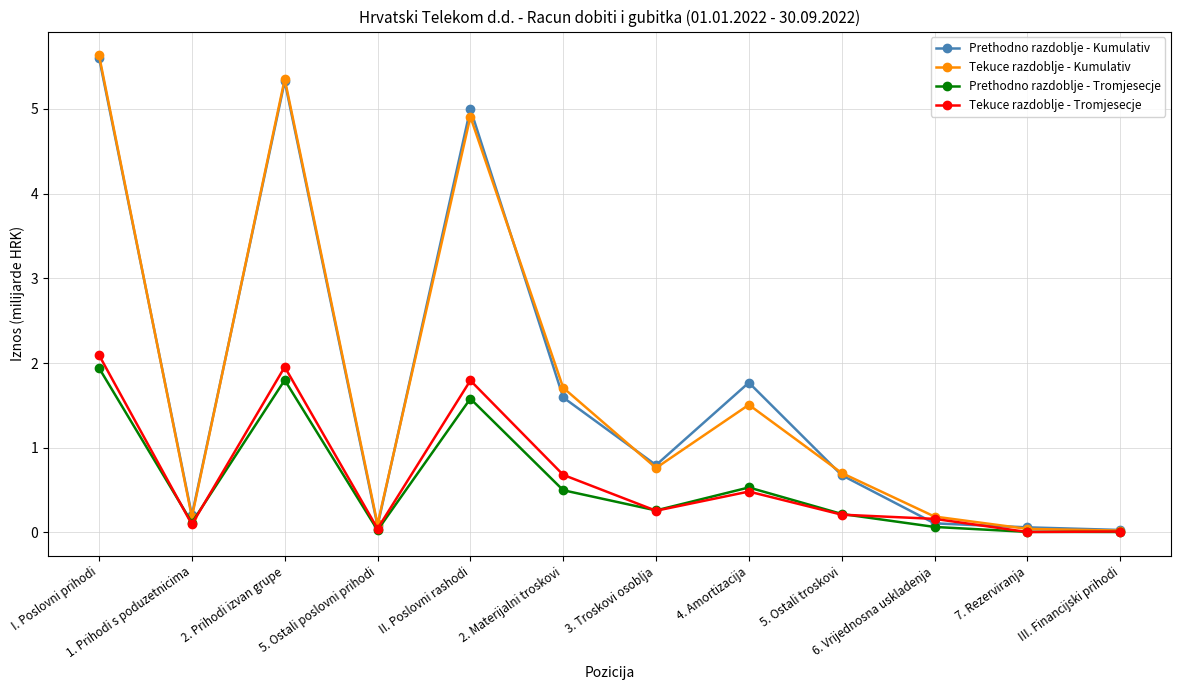

What are all the series names shown in the legend?

Prethodno razdoblje - Kumulativ, Tekuce razdoblje - Kumulativ, Prethodno razdoblje - Tromjesecje, Tekuce razdoblje - Tromjesecje